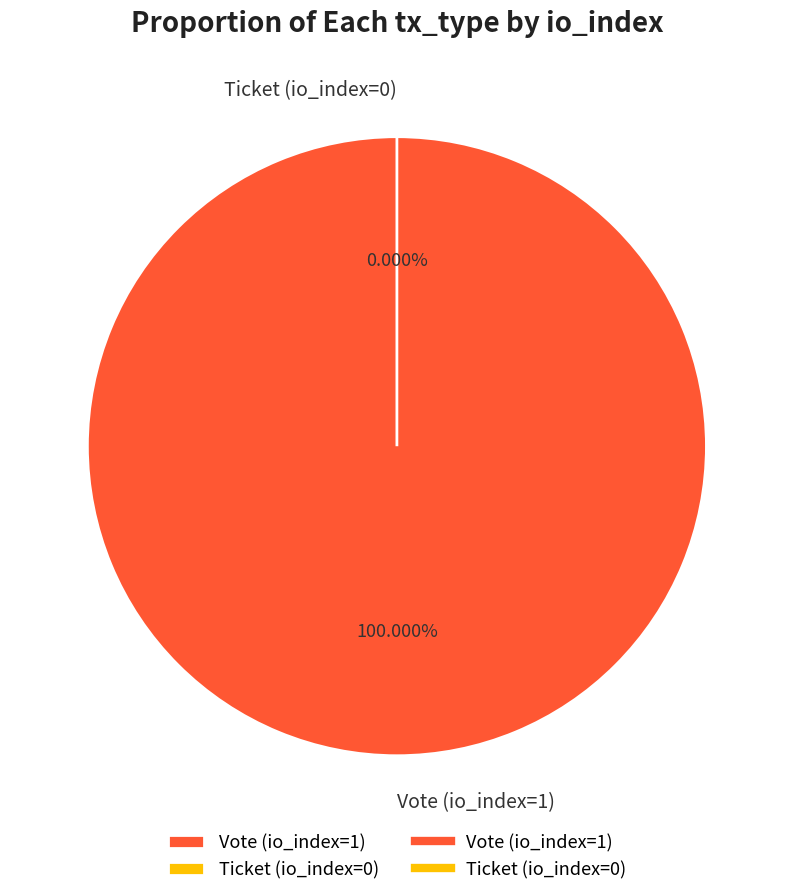

What is the change in value from Vote (io_index=1) to Ticket (io_index=0)?

-1